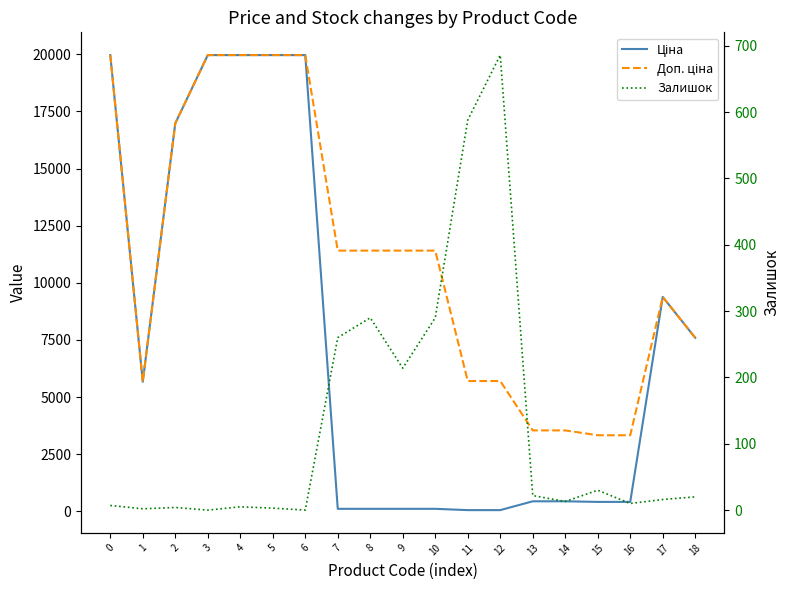

How many series are shown in this chart?

3